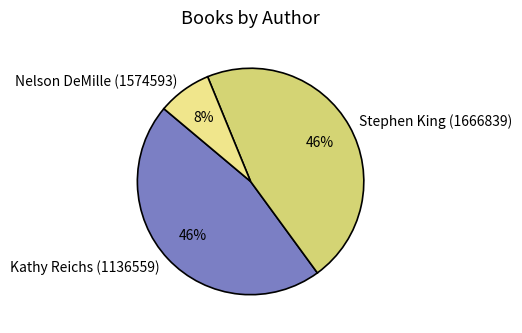

Does any single category account for the majority?

No